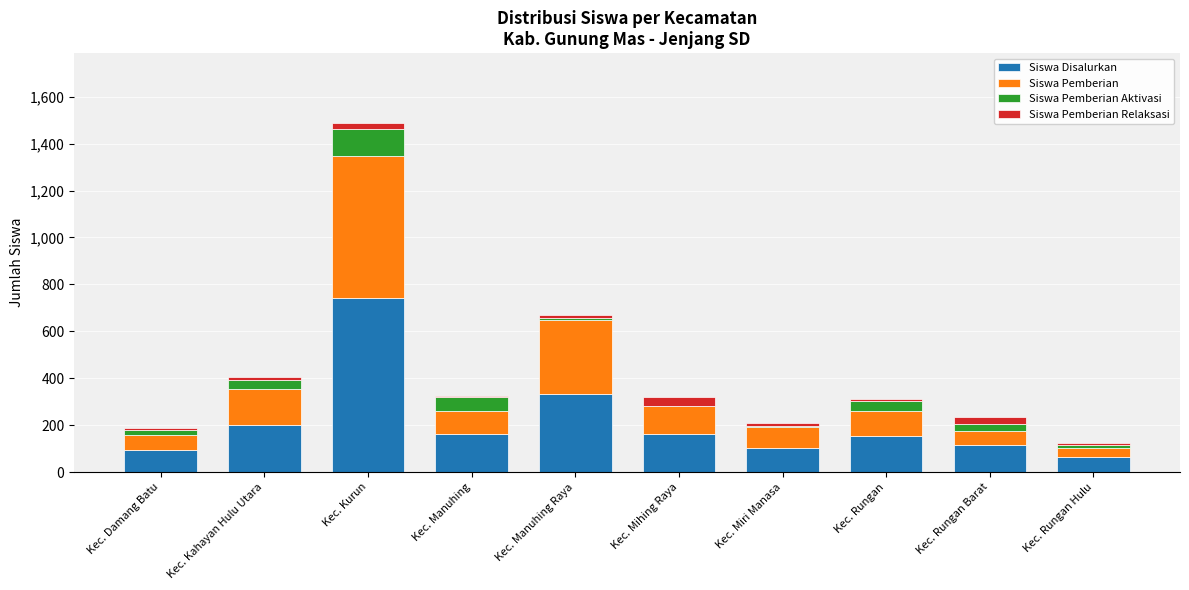

What is the total value across all series at Kec. Rungan?

310